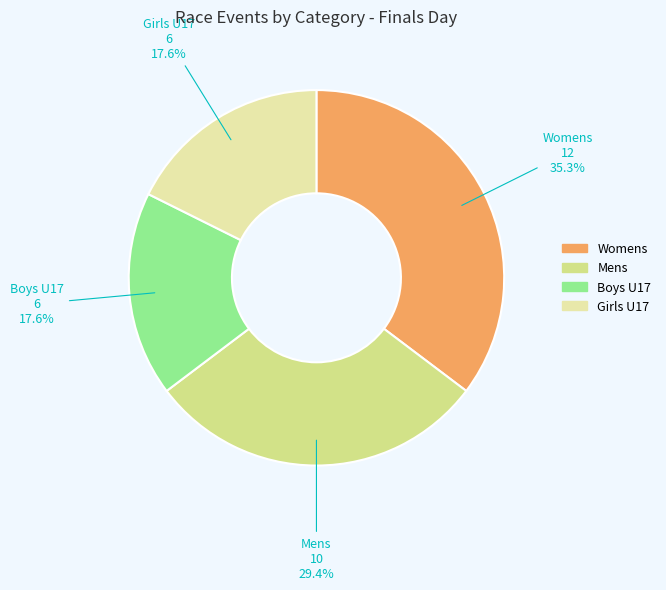

How many segments does this pie chart have?

4